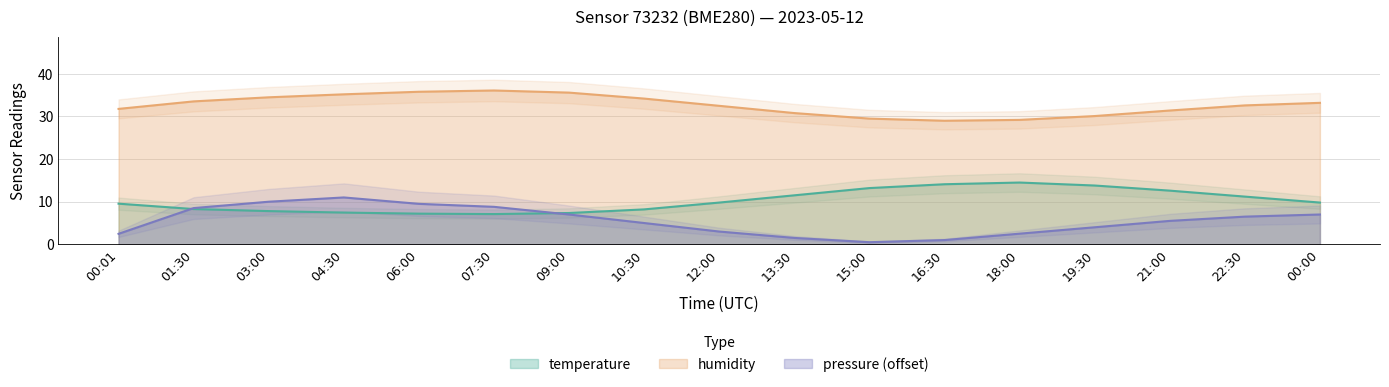

What is the difference between the maximum and second lowest values in the temperature series?

7.3